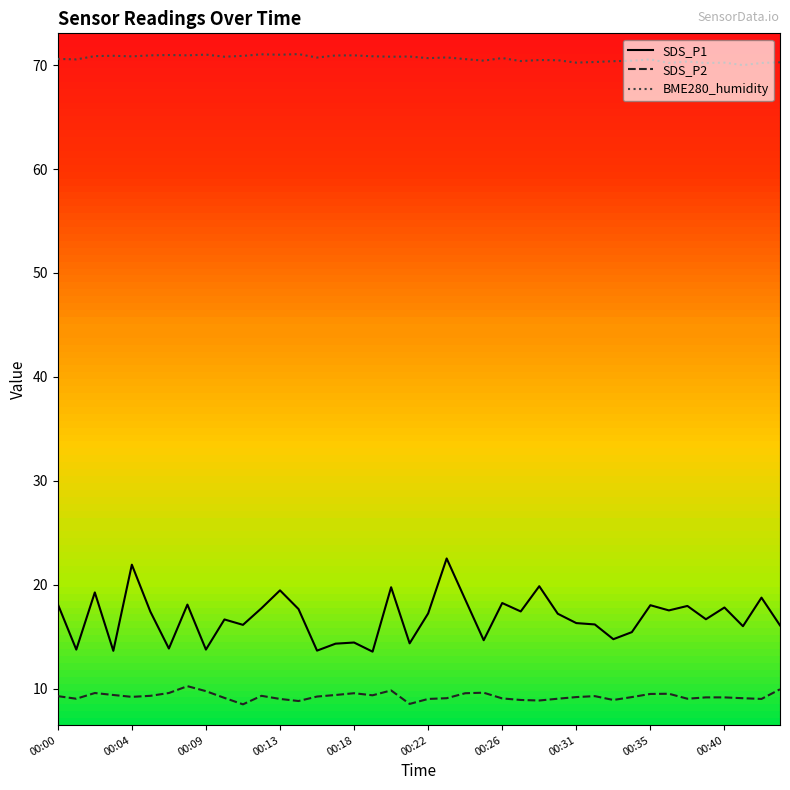

At which category is the sum across all series the highest?

00:23